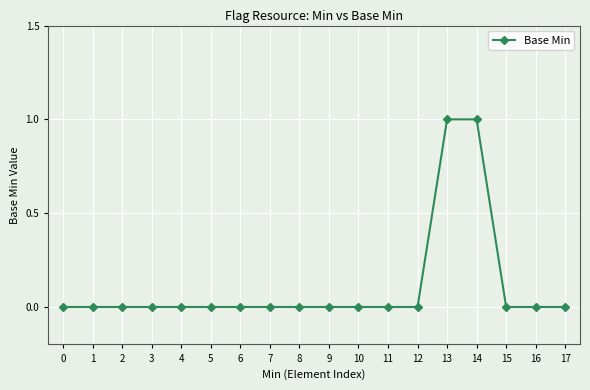

What is the greatest value displayed?

1